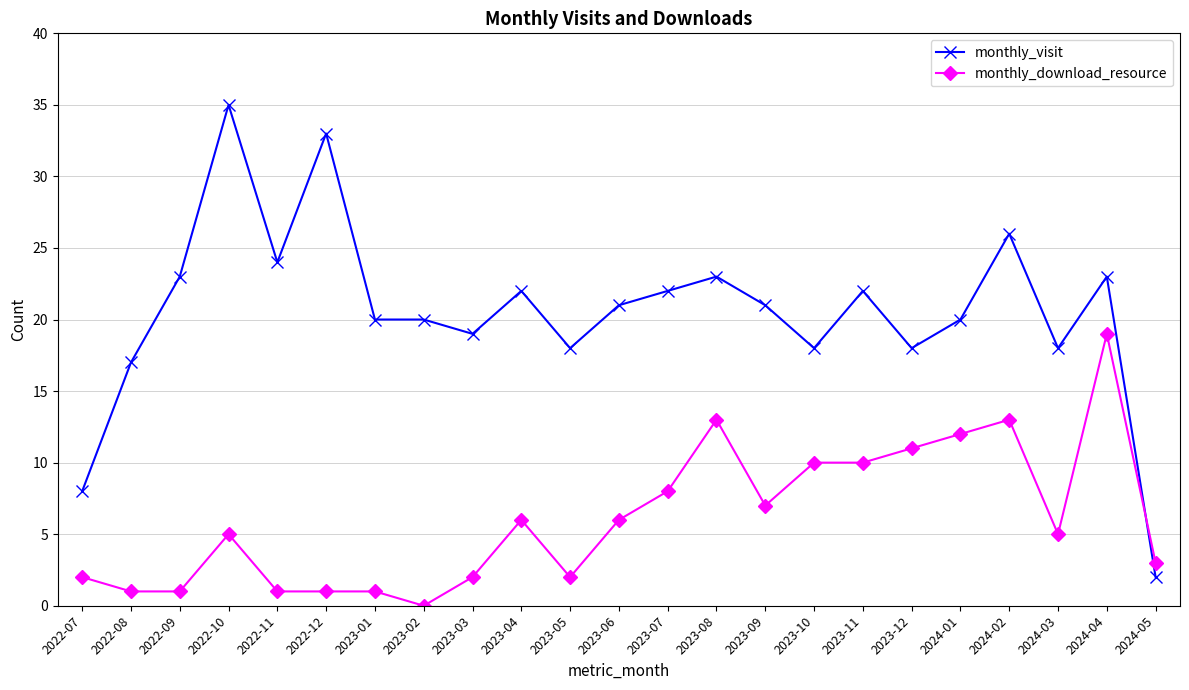

Which category has the lowest value in the monthly_download_resource series?

2023-02